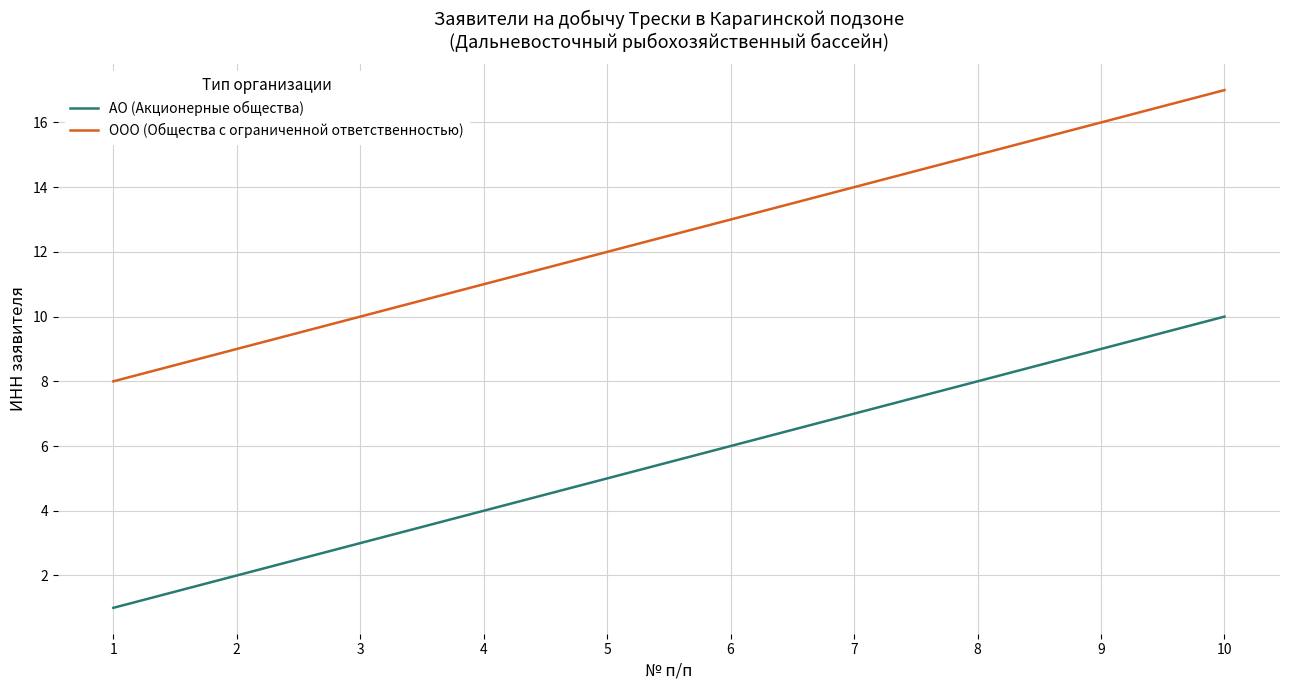

Is this an area chart (filled region under the line)?

No